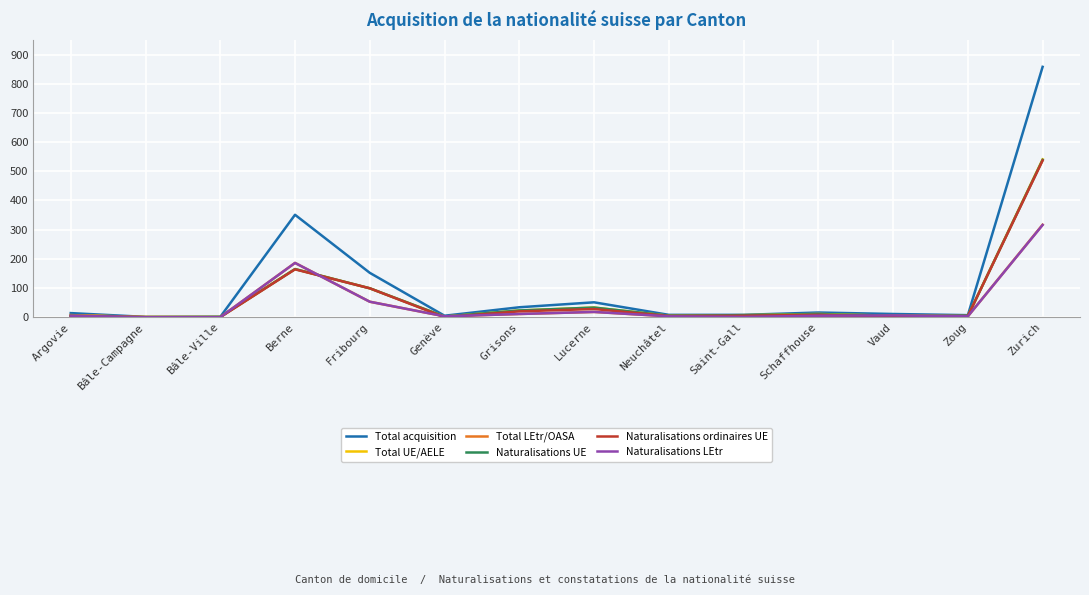

What is the average value of the Total UE/AELE series?

65